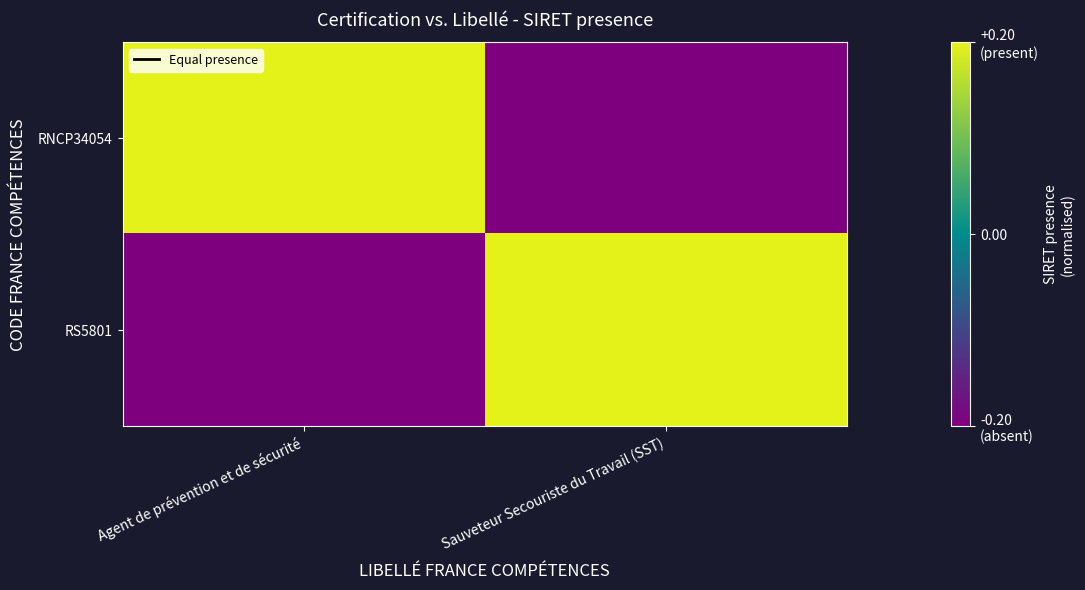

How many series are shown in this chart?

2